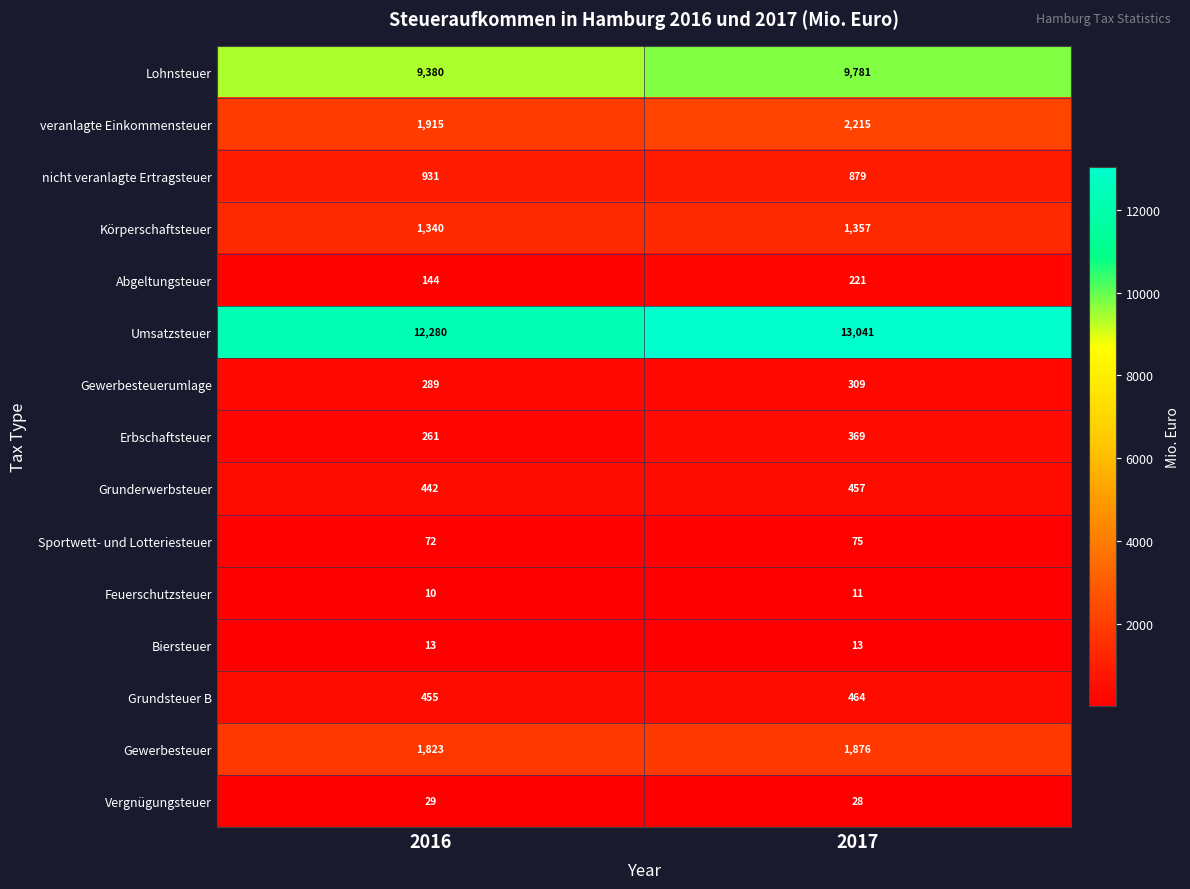

The Umsatzsteuer series shows 12280 at 2016. True or false?

True